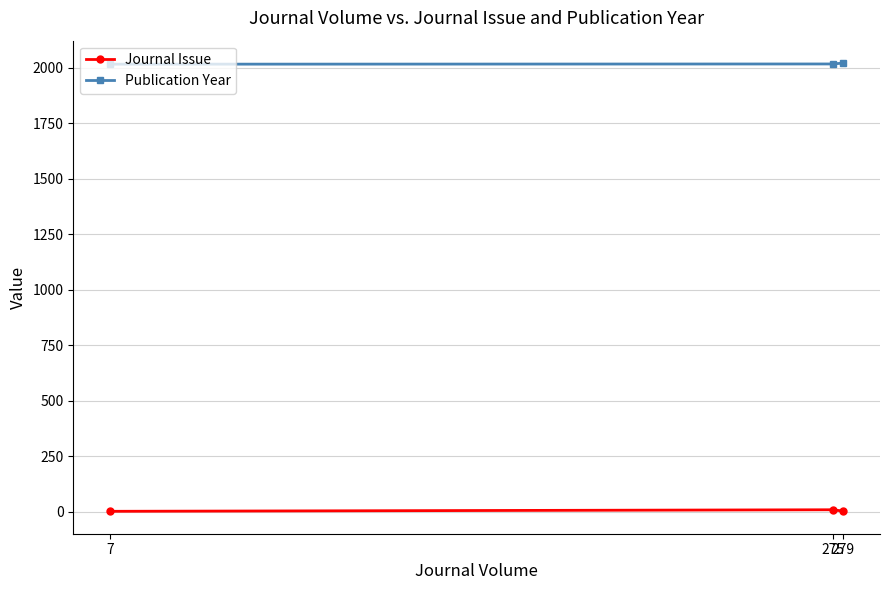

The Journal Issue series shows 1 at 7. True or false?

True